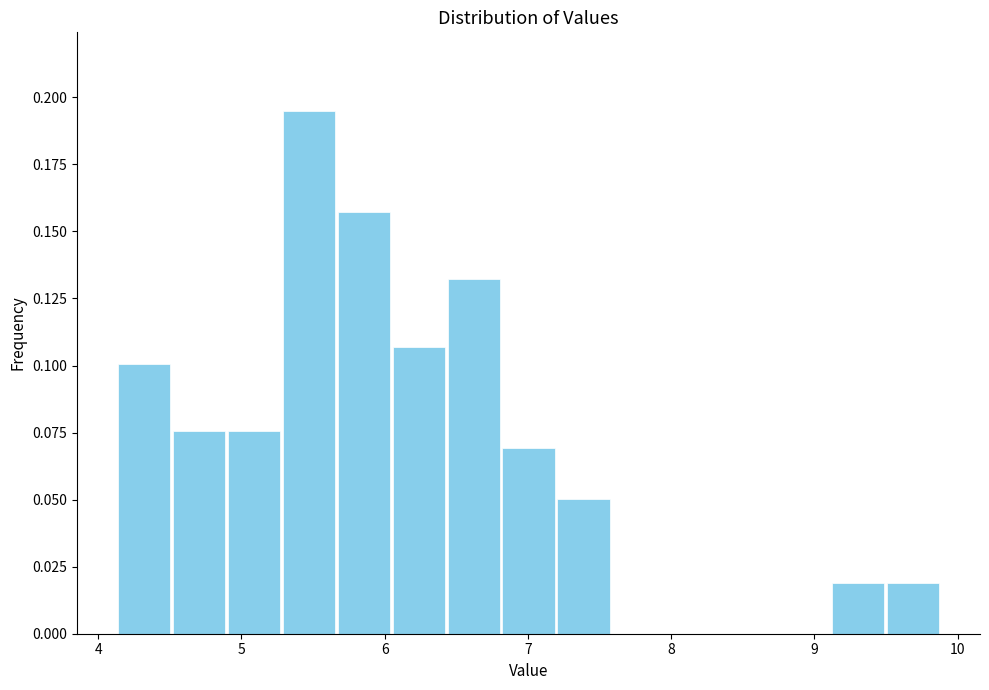

Around what value on the x-axis is the tallest bar? Give the approximate position of its centre, as read against the axis.

5.5